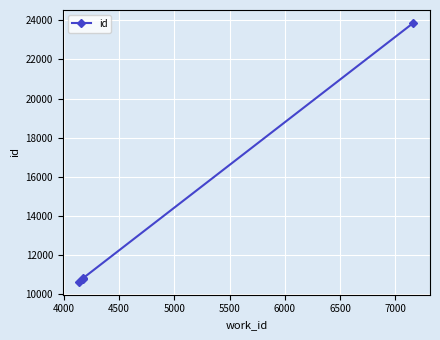

What is the value of the 4th point from the left?

23860